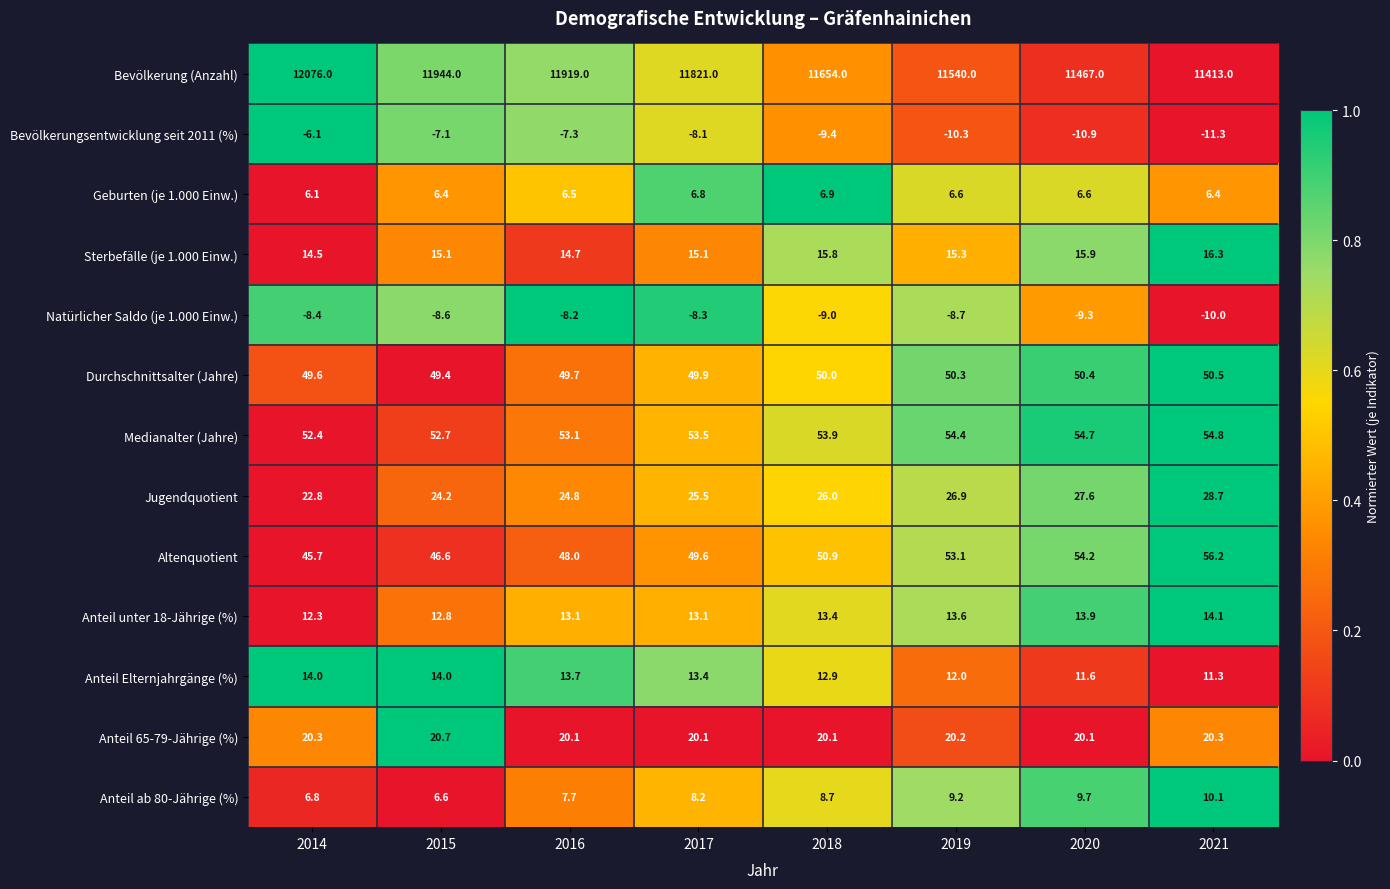

Which series changed the most between 2016 and 2019?

Bevölkerung (Anzahl)